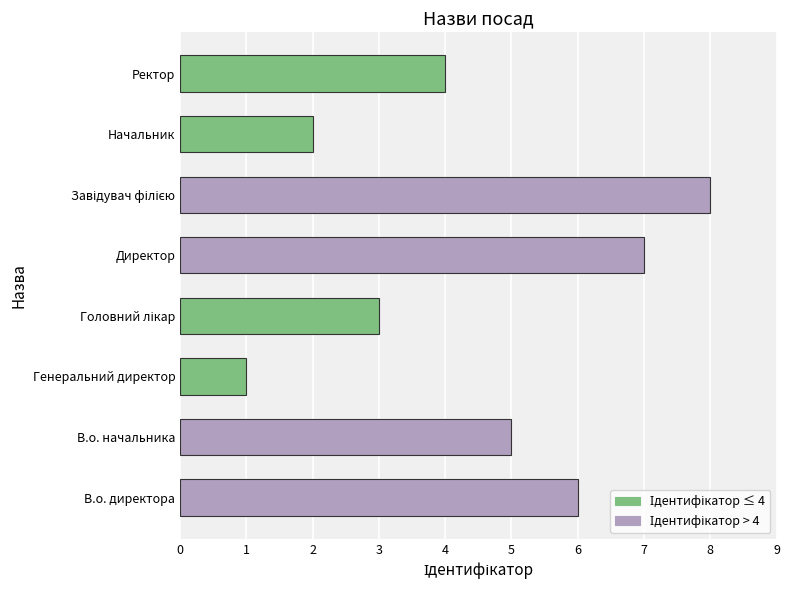

What is the change in value from В.о. начальника to Генеральний директор?

-4